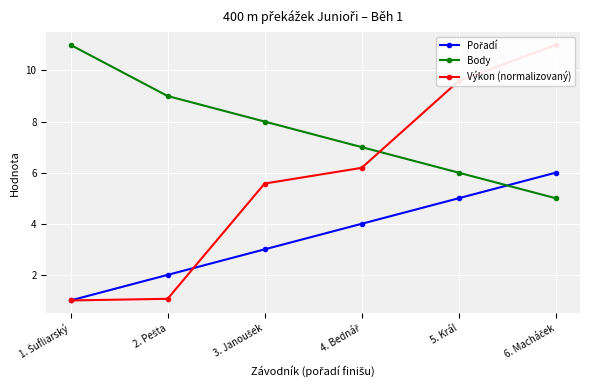

Reading left to right, transcribe all the data shown in this chart.

Pořadí: 1.0	2.0	3.0	4.0	5.0	6.0
Body: 11.0	9.0	8.0	7.0	6.0	5.0
Výkon (normalizovaný): 1.0	1.1	5.6	6.2	9.6	11.0